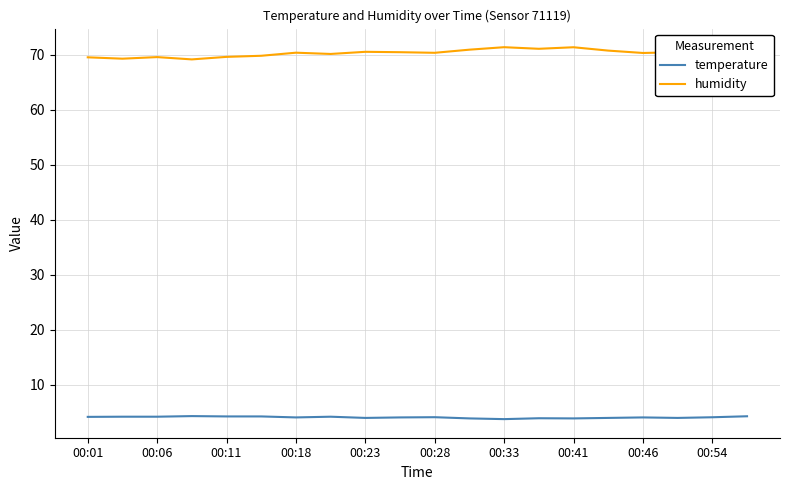

What is the lowest value of the temperature series?

3.7